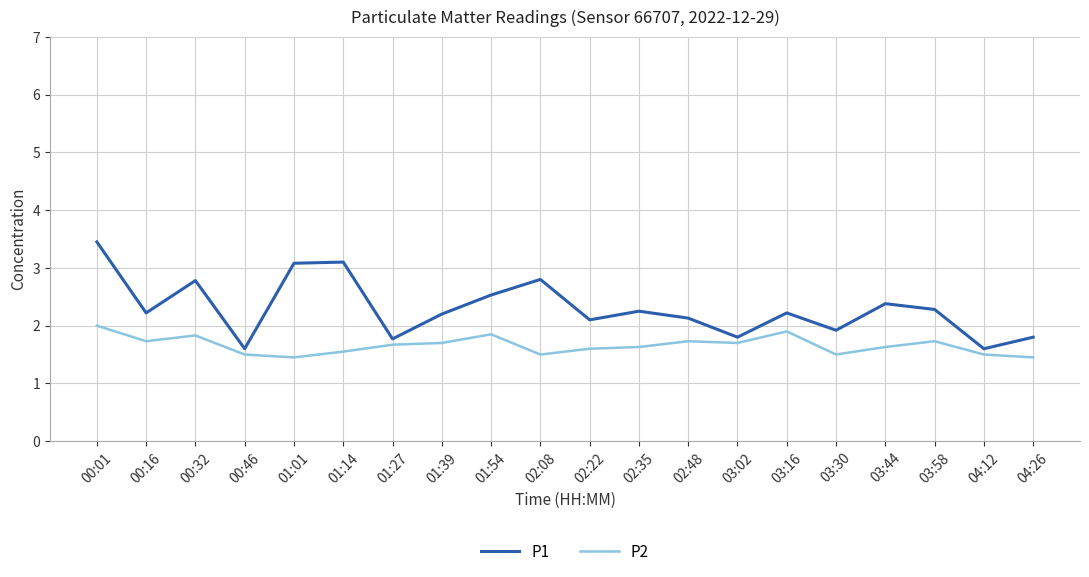

Is the value of P2 at 00:01 greater than the value of P1 at 02:35?

No